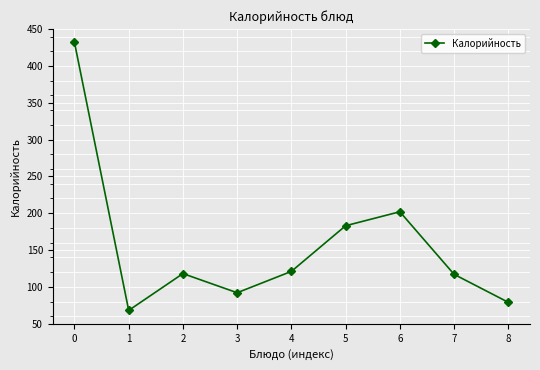

Which has a higher value, 1 or 4?

4